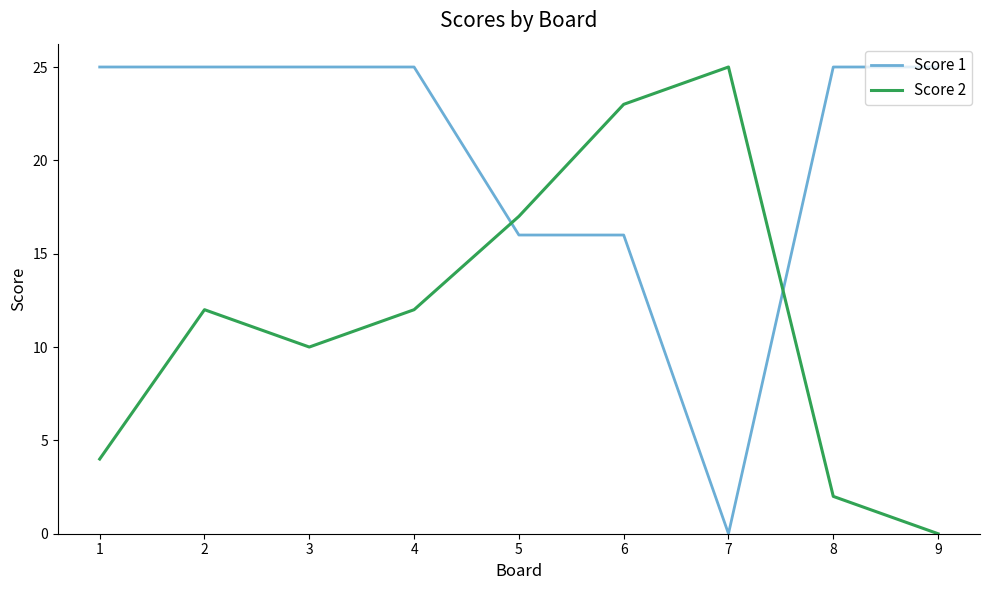

The Score 1 series shows -9 at 7. True or false?

False